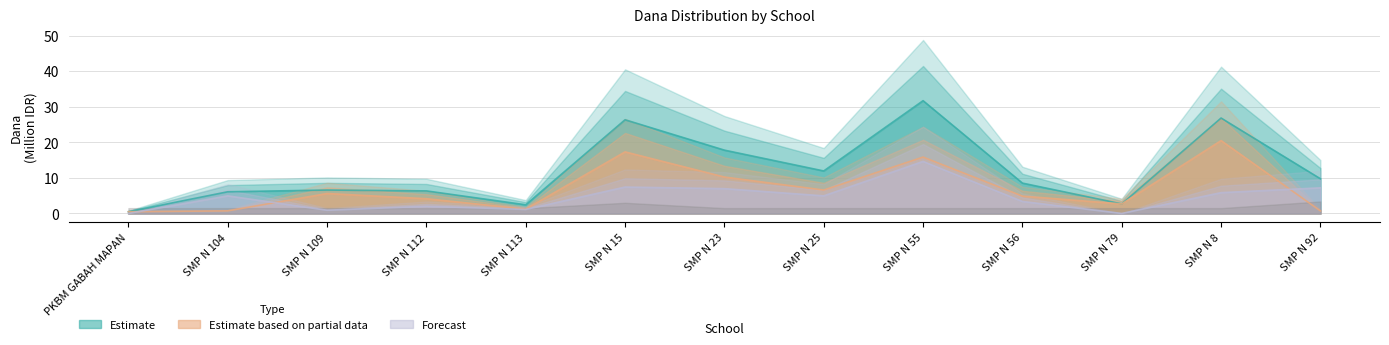

Read the Pemberian value at SMP N 113.

1.2